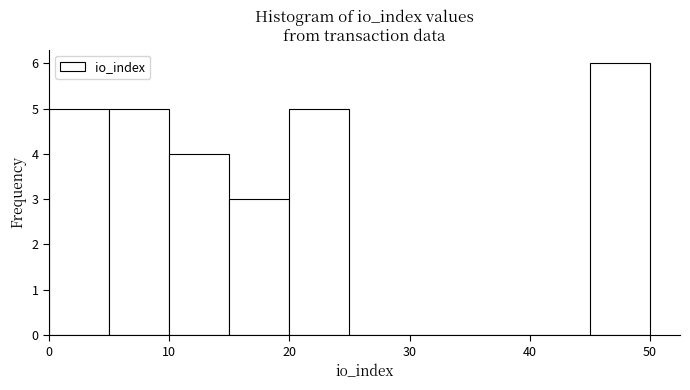

Reading left to right, transcribe this chart: for each bar, give the range it covers on the x-axis and its height. The values are not printed on the chart, so give them approximately, as read against the axis.

0 to 5: 5
5 to 10: 5
10 to 15: 4
15 to 20: 3
20 to 25: 5
25 to 30: 0
30 to 35: 0
35 to 40: 0
40 to 45: 0
45 to 50: 6